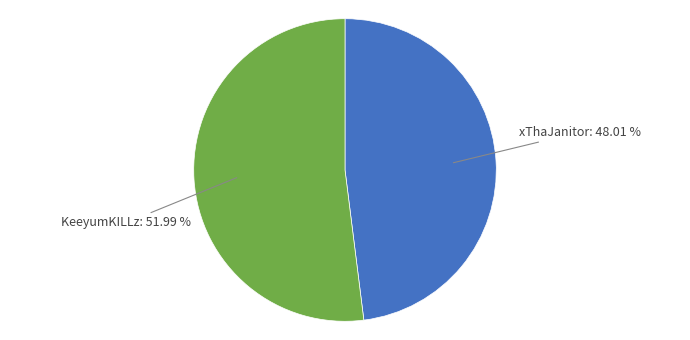

Which category has the biggest portion of the pie?

KeeyumKILLz